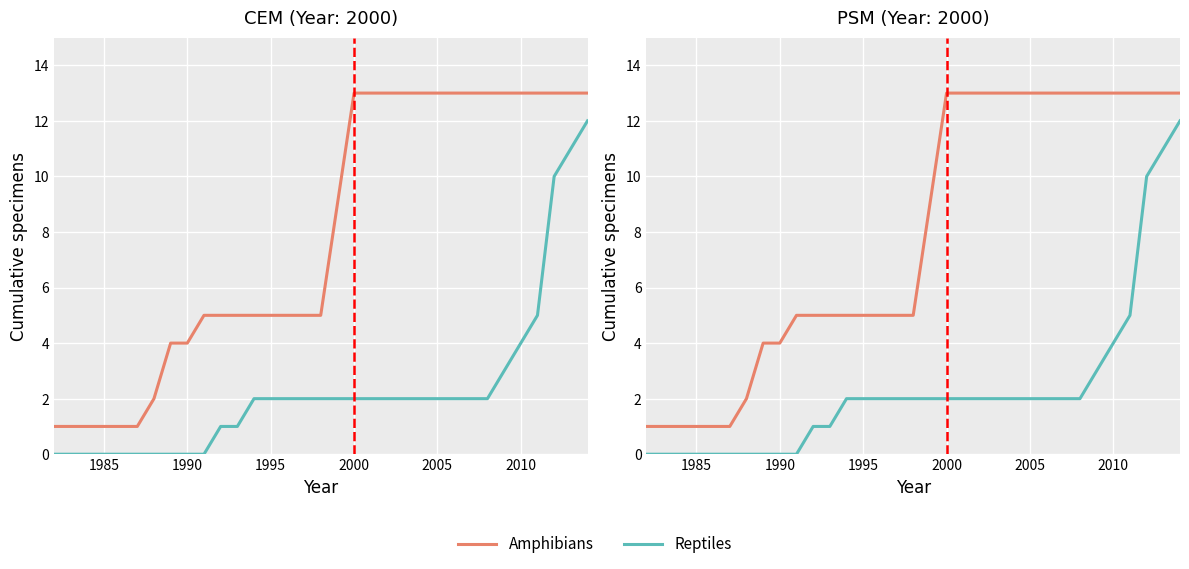

What is the minimum value for Amphibians?

1